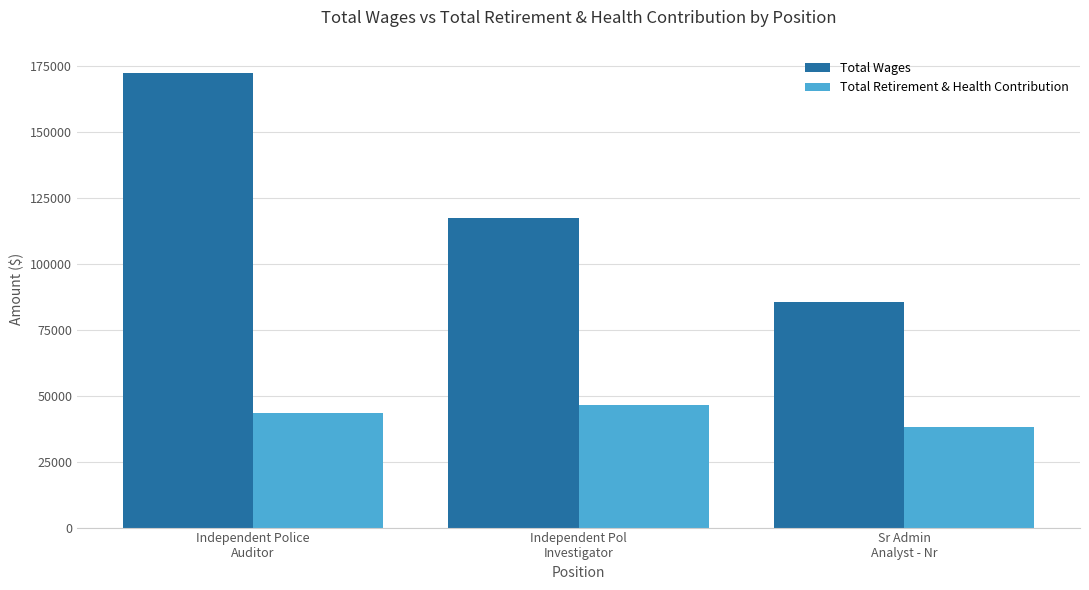

What is the total value across all series at Independent Pol
Investigator?

163511